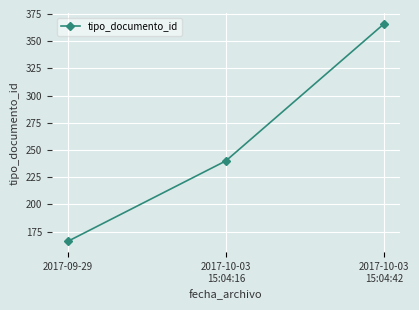

At which category does the chart reach its minimum across all series?

2017-09-29